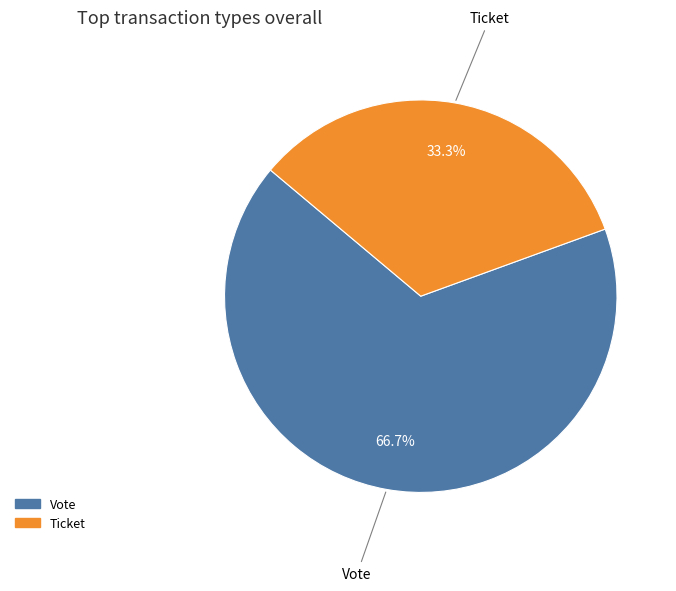

Does any single category account for the majority?

Yes